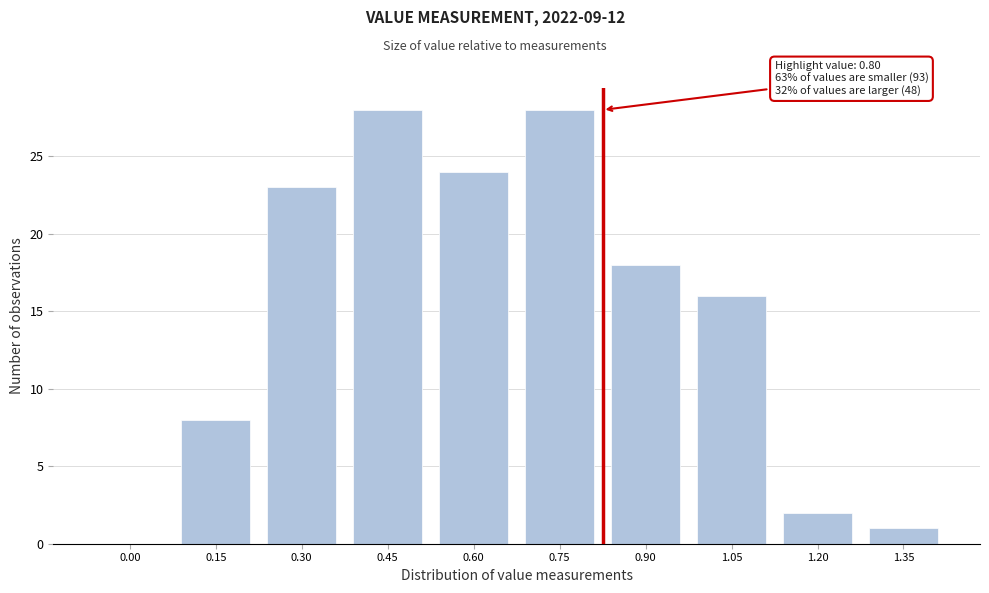

Reading left to right, list all the values displayed in this chart.

0.00=0	0.15=8	0.30=23	0.45=28	0.60=24	0.75=28	0.90=18	1.05=16	1.20=2	1.35=1